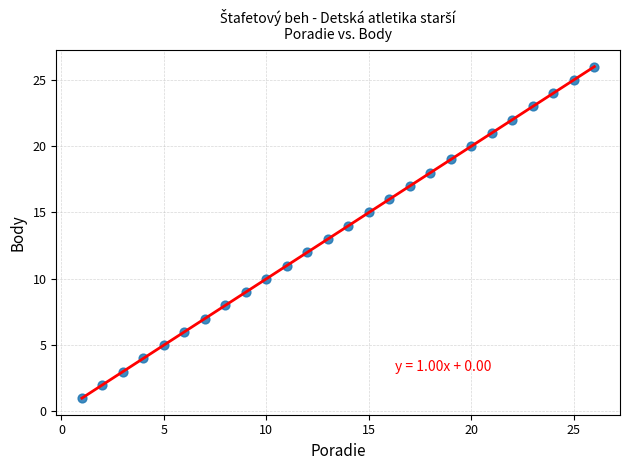

What is the range of Y values (max minus min)?

25